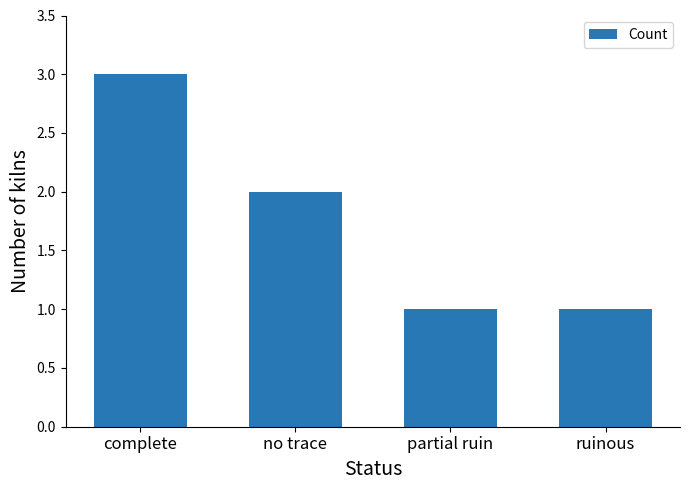

Are the bars horizontal?

No